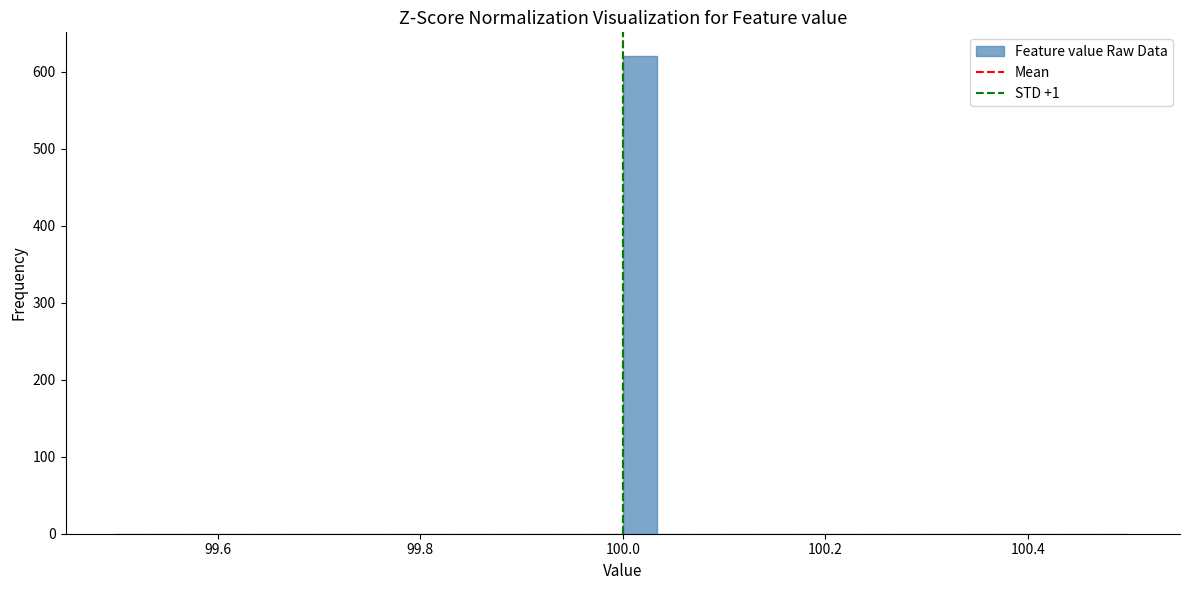

Read against the x-axis, roughly where is the centre of the tallest bar?

100.02